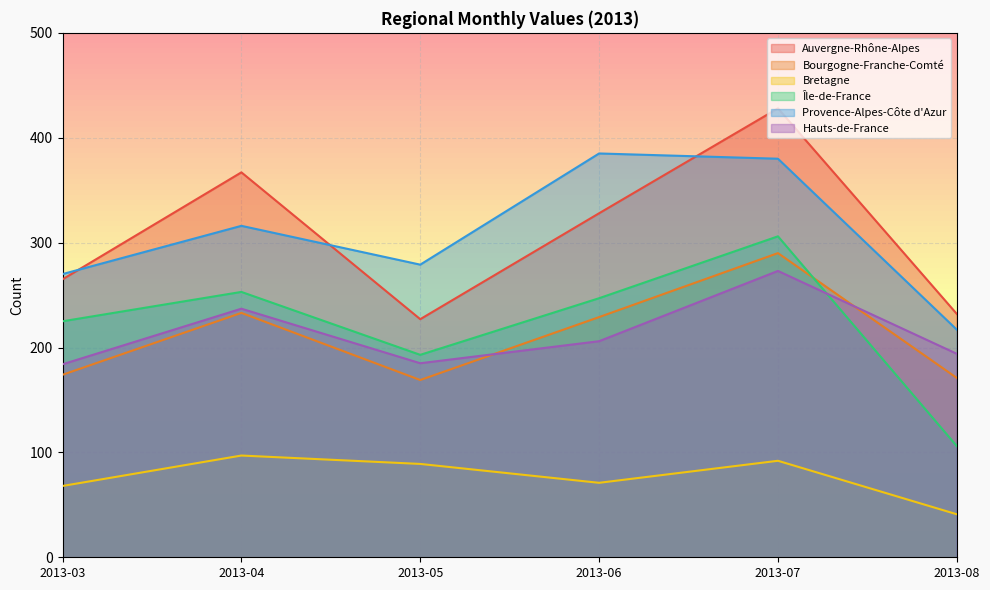

Where is the first local maximum for Bretagne?

2013-04